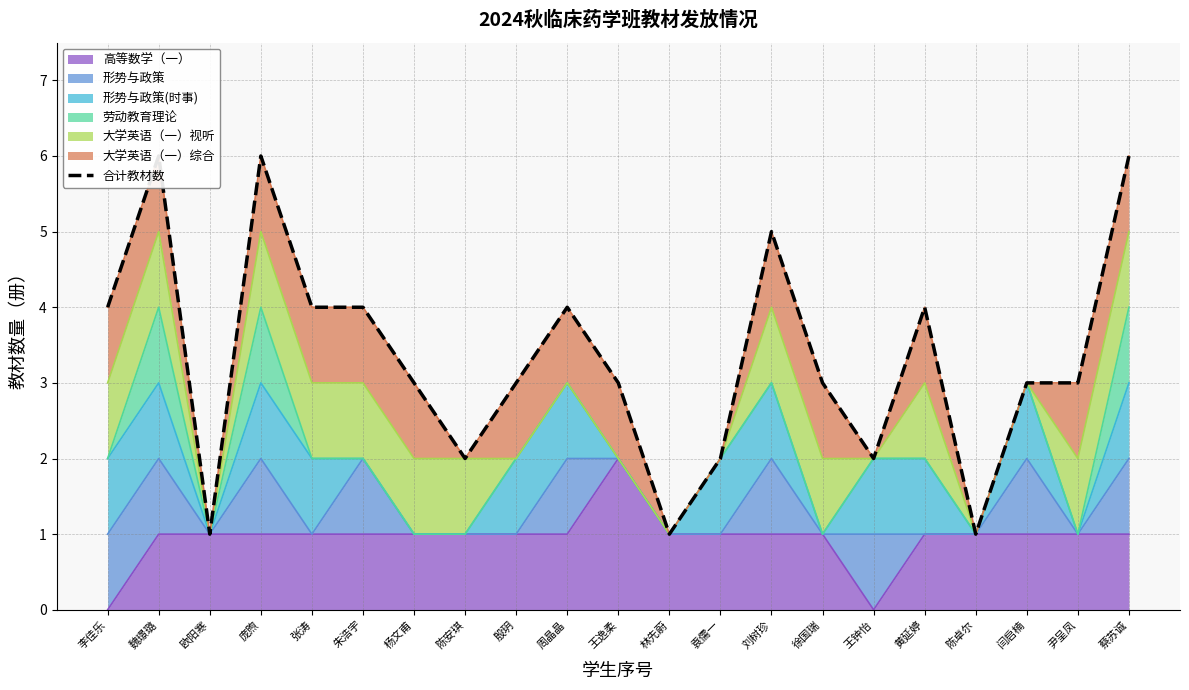

True or false: the data shows 2 at 张涛.

False